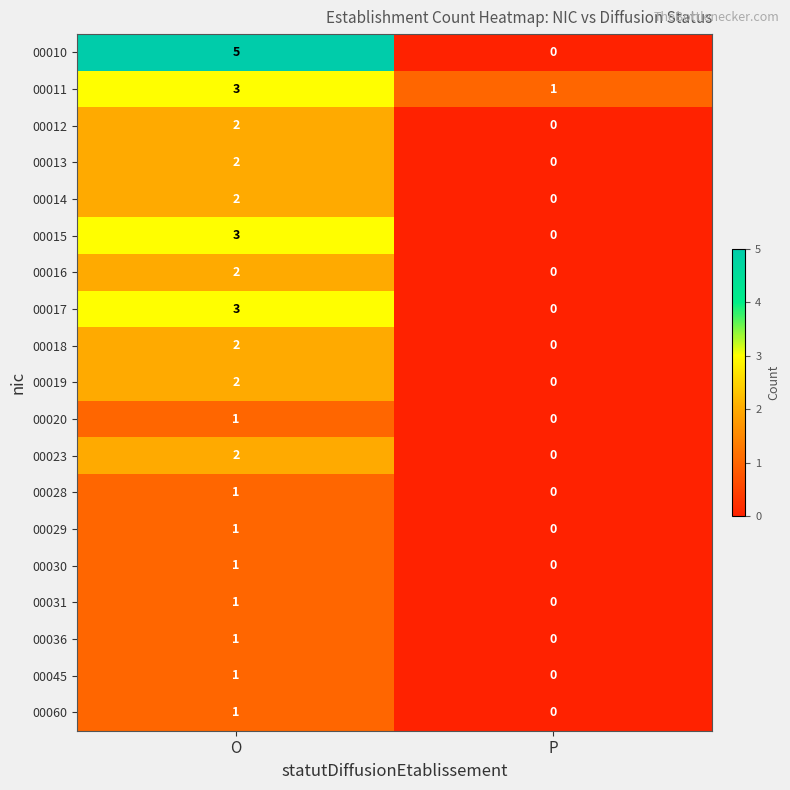

At which category is the sum across all series the highest?

O